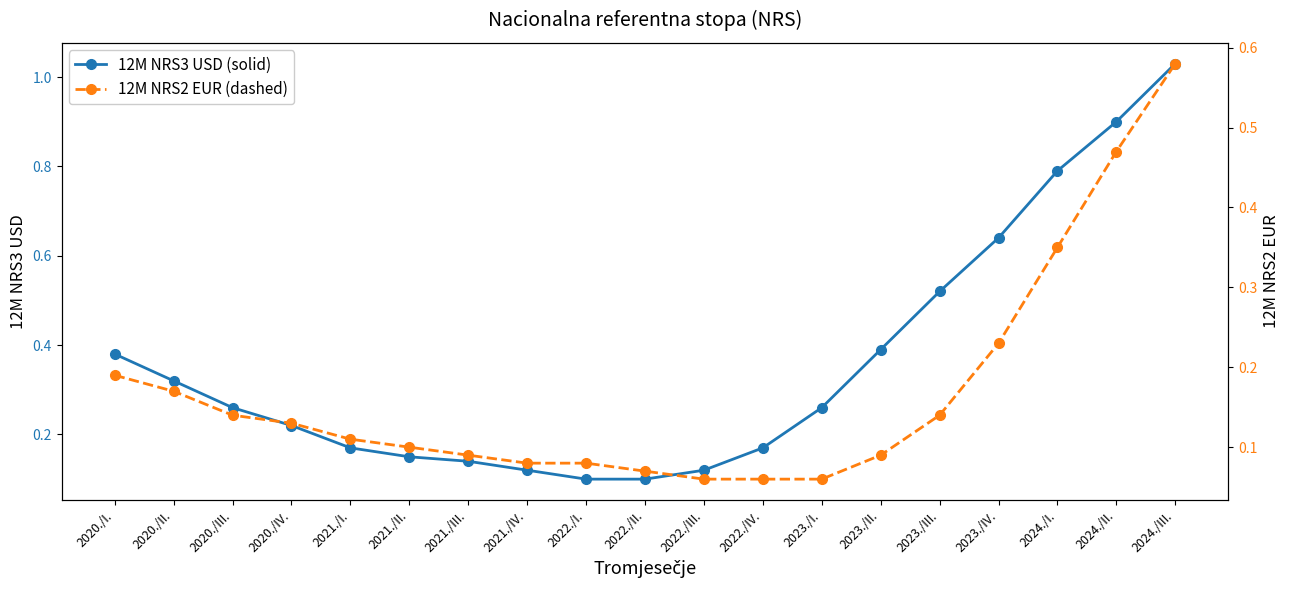

Is this an area chart (filled region under the line)?

No